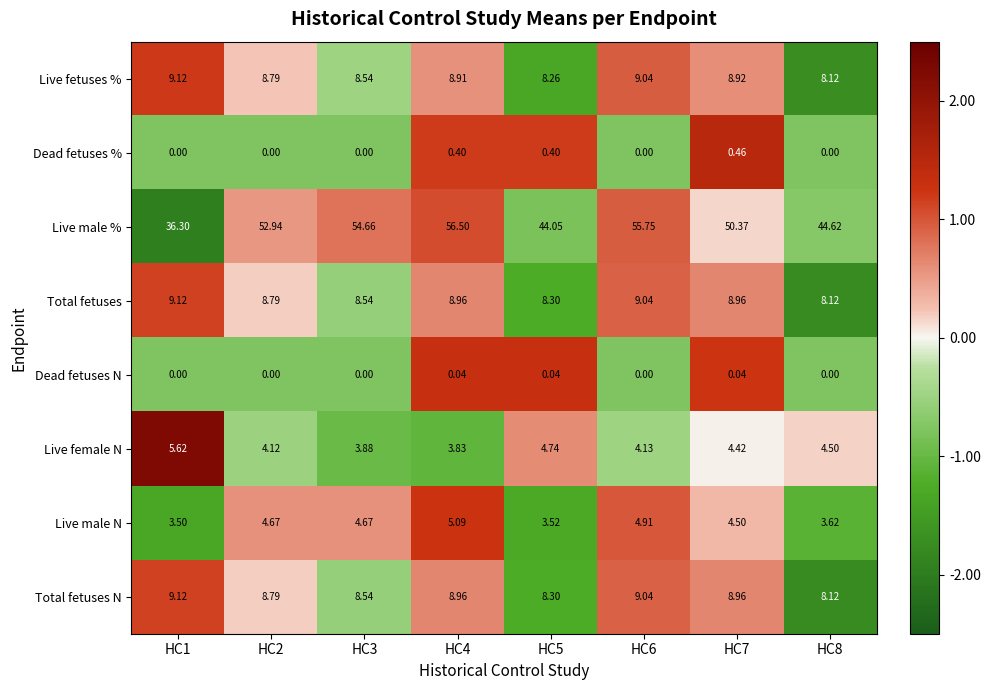

Between HC3 and HC6, which series saw the biggest shift?

Live male %